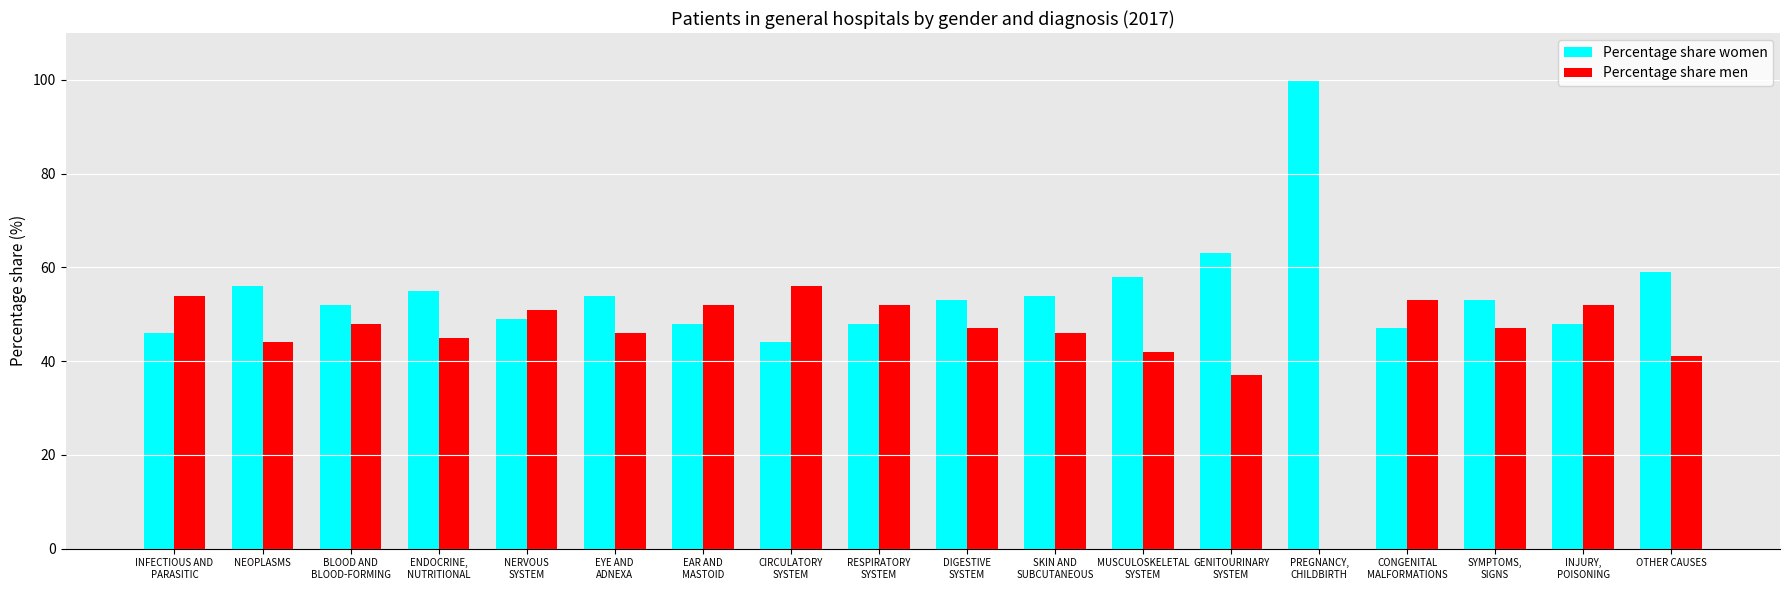

What is the greatest value displayed?

100